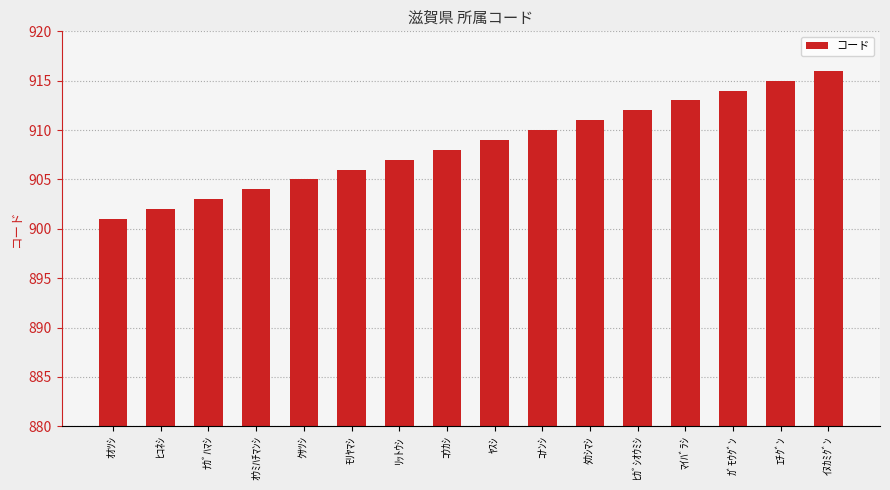

Approximately how many times larger is the value at ｵｵﾂｼ compared to ﾅｶﾞﾊﾏｼ?

1.0